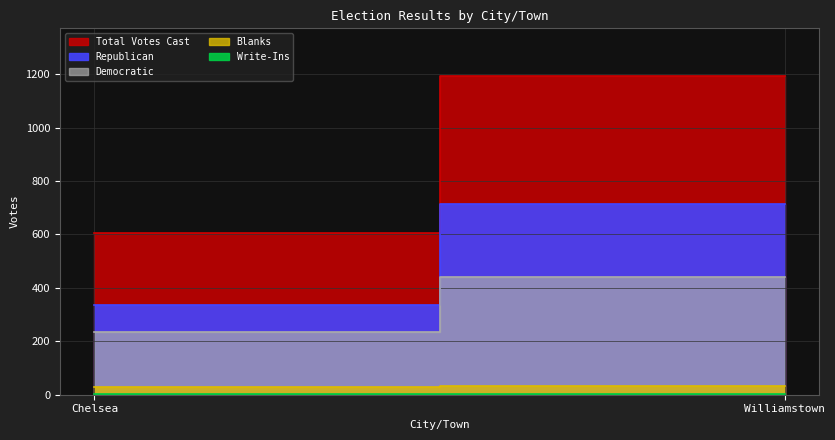

Which category has the highest value in the Democratic series?

Williamstown